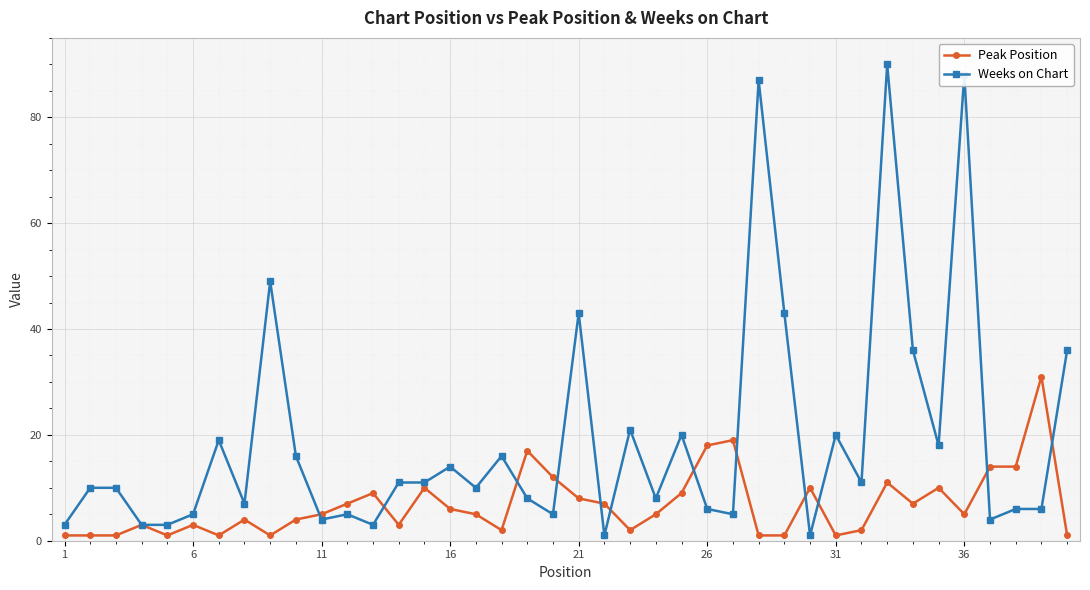

Rank the series by their average value, from lowest to highest.

Peak Position, Weeks on Chart